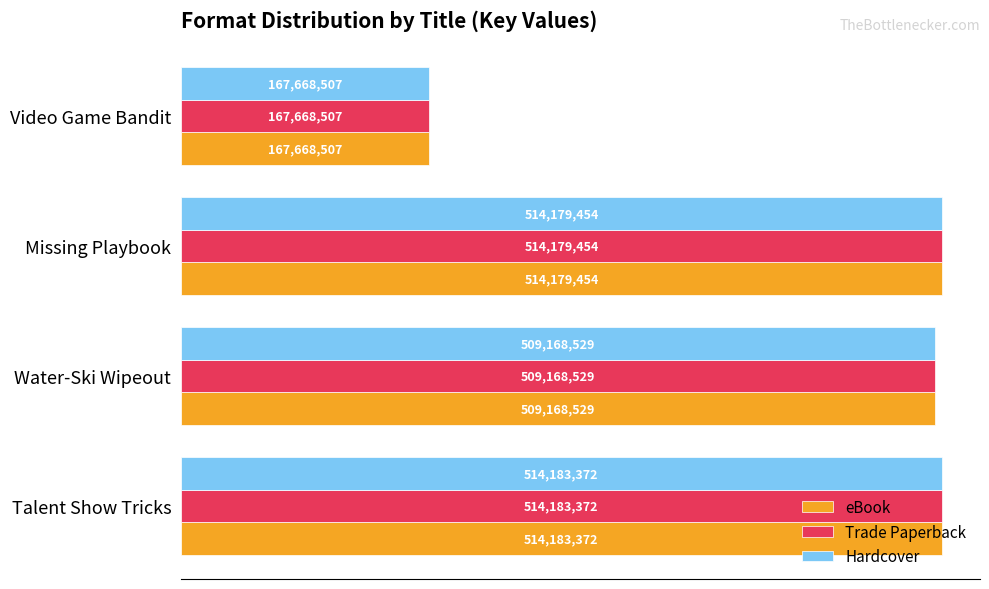

How many bars are there in each group?

3